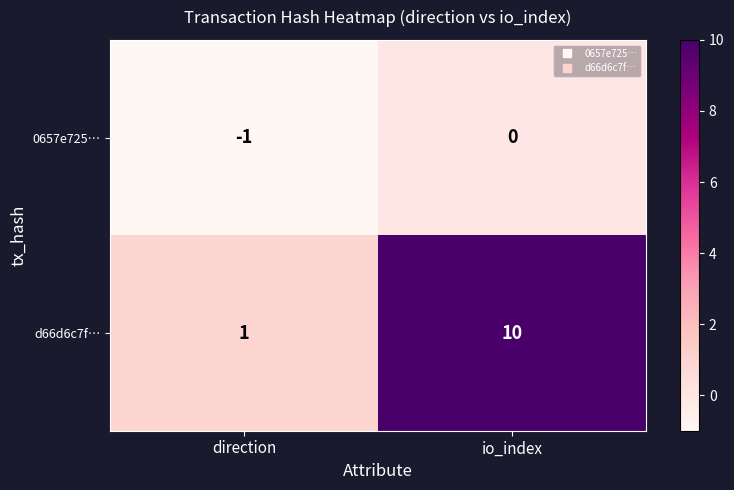

What is the sum of all d66d6c7f… values?

11